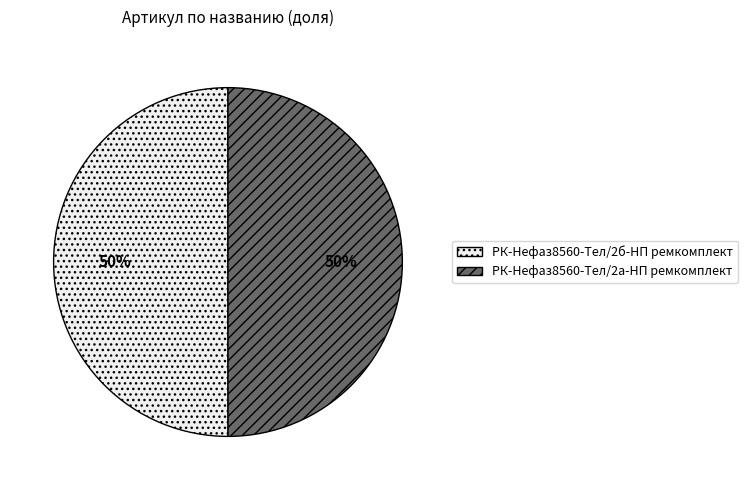

Is it true that РК-Нефаз8560-Тел/2а-НП ремкомплект is 36% of the pie?

False